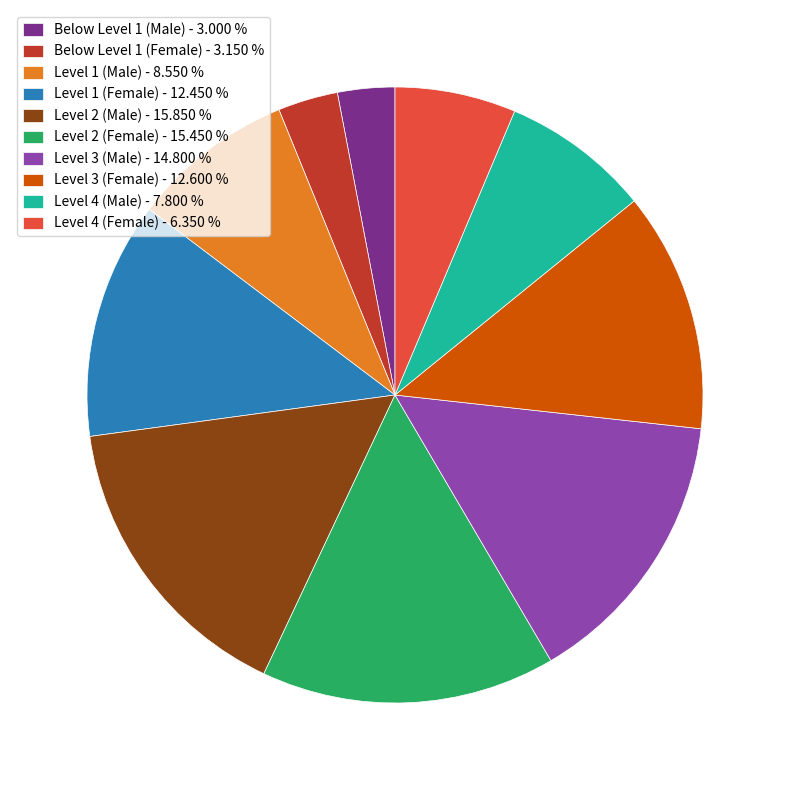

Combined, do Level 3 (Male) and Level 2 (Female) account for over 50%?

No